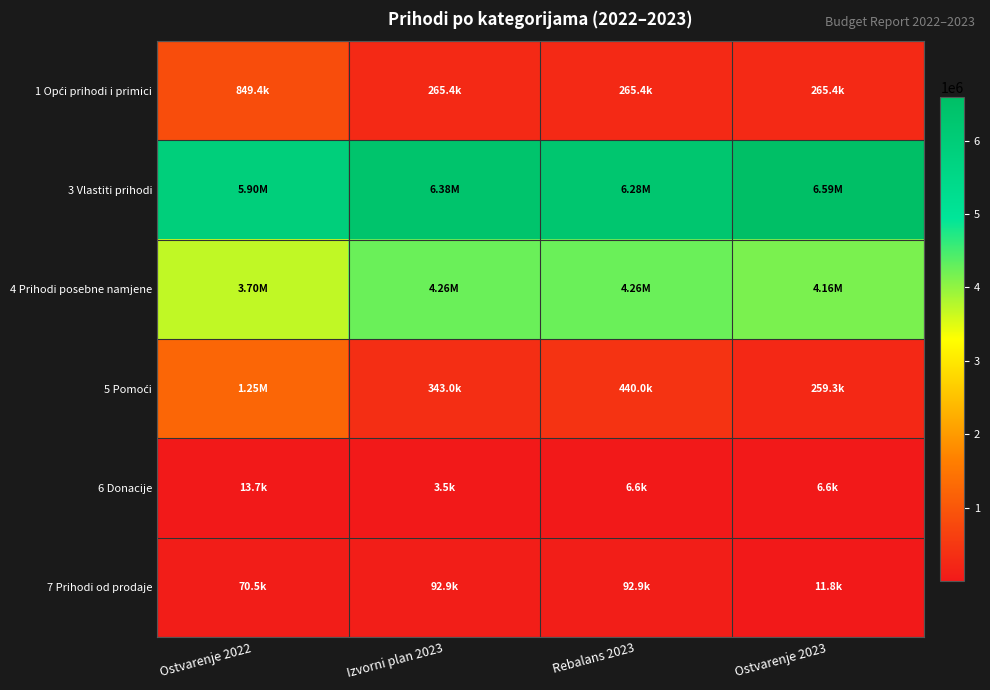

List the series in order of their peak value, lowest first.

6 Donacije, 7 Prihodi od prodaje, 1 Opći prihodi i primici, 5 Pomoći, 4 Prihodi posebne namjene, 3 Vlastiti prihodi